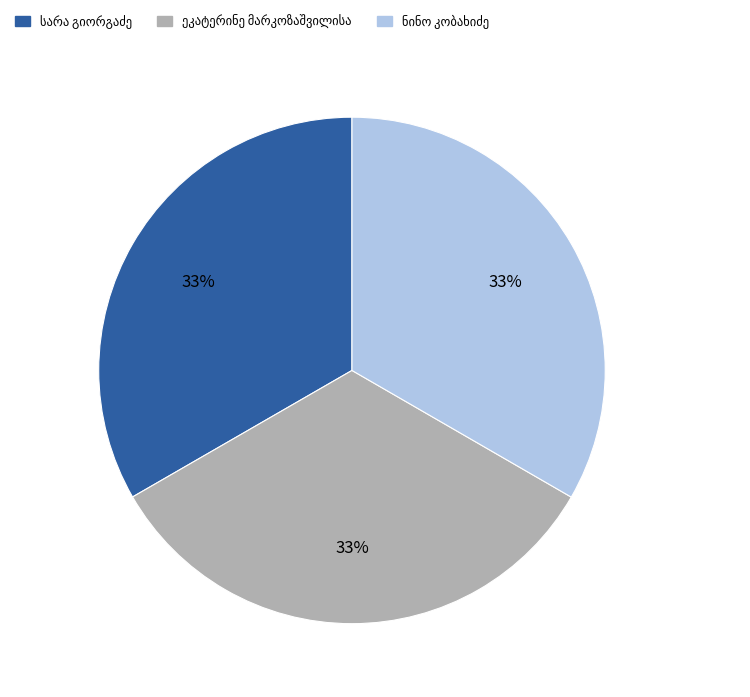

To the nearest percent, what is the average slice percentage?

33%